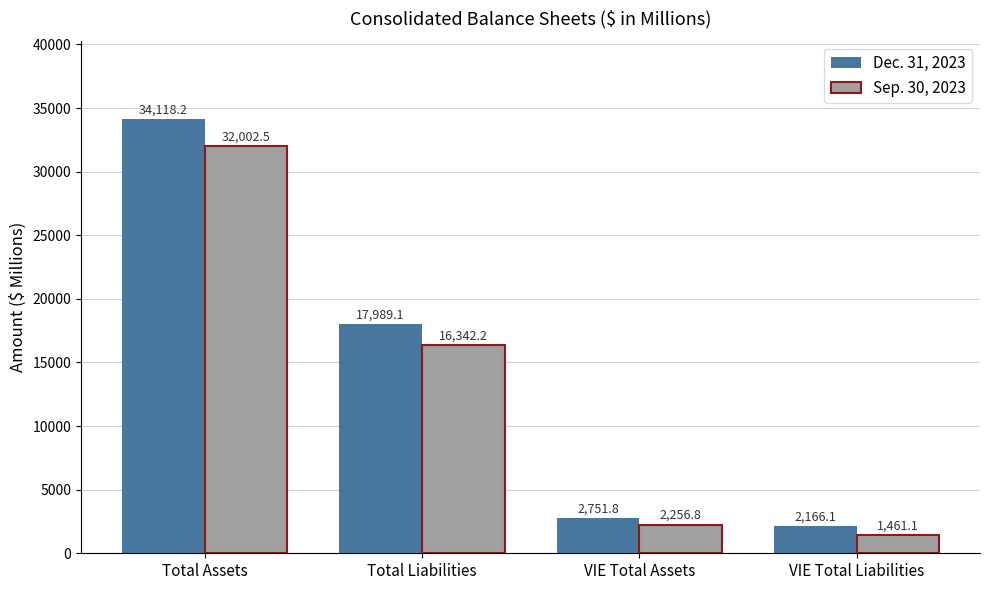

What are all the series names shown in the legend?

Dec. 31, 2023, Sep. 30, 2023